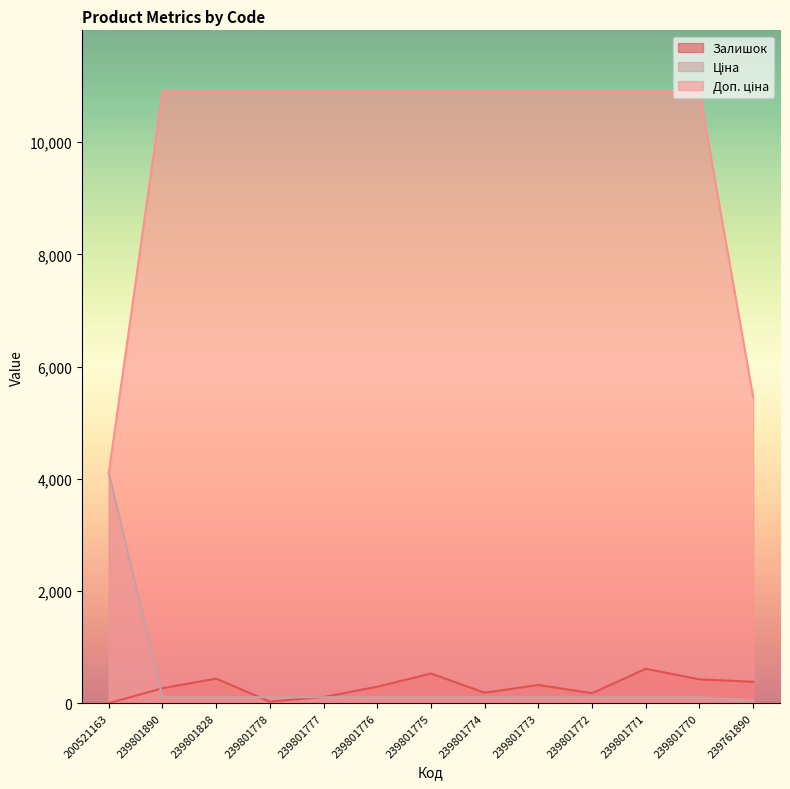

Does the chart have visible grid lines?

No